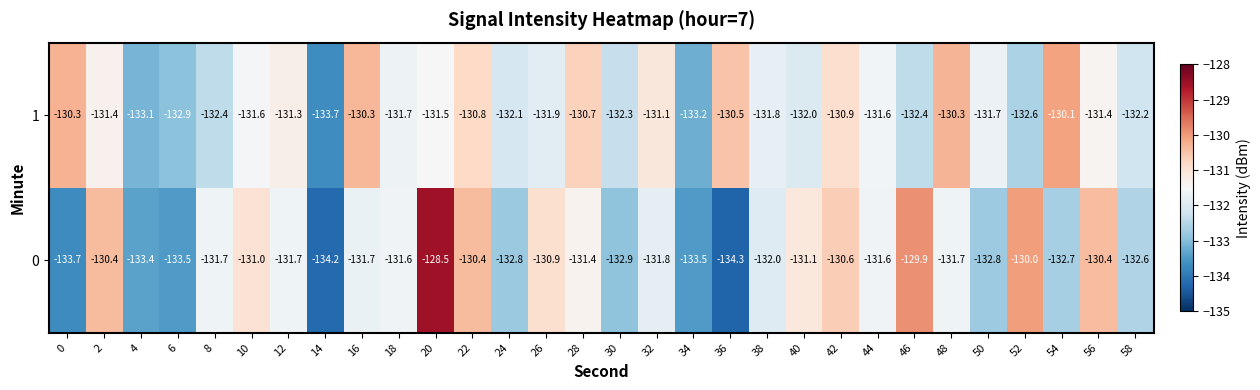

What is the sum of the 1 values at 48 and 4?

-263.4